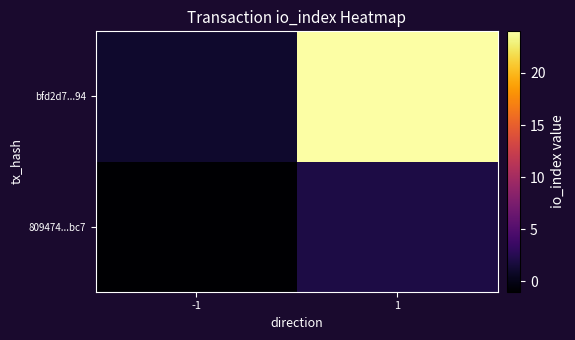

What is the difference between the highest and lowest values at 1?

22